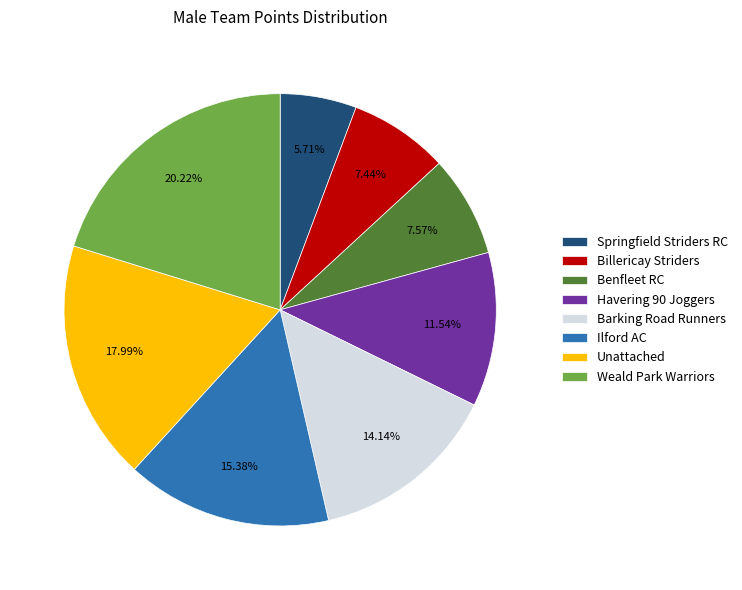

Is the sum of Springfield Striders RC and Billericay Striders greater than half?

No